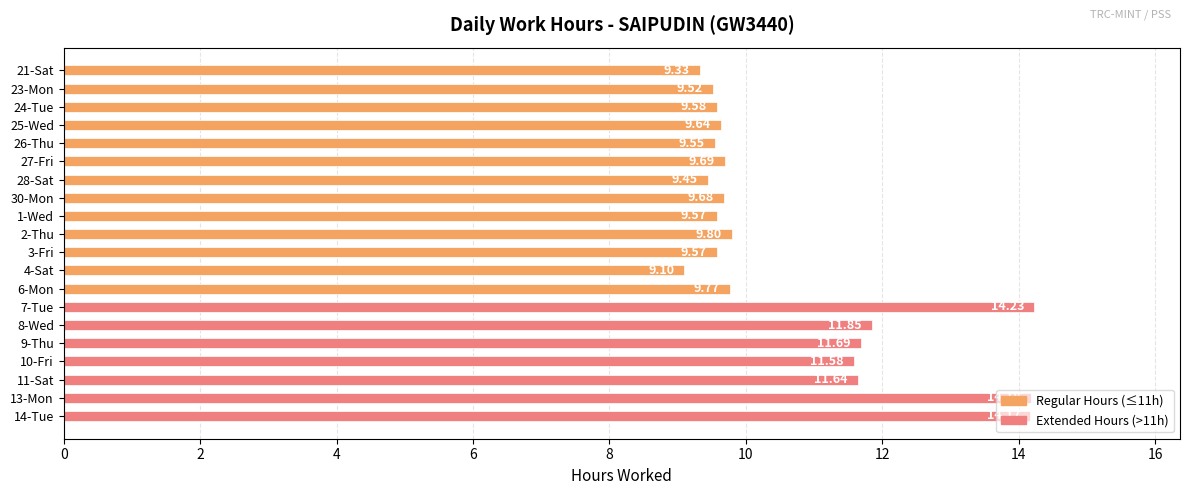

Count the number of categories in the chart.

20